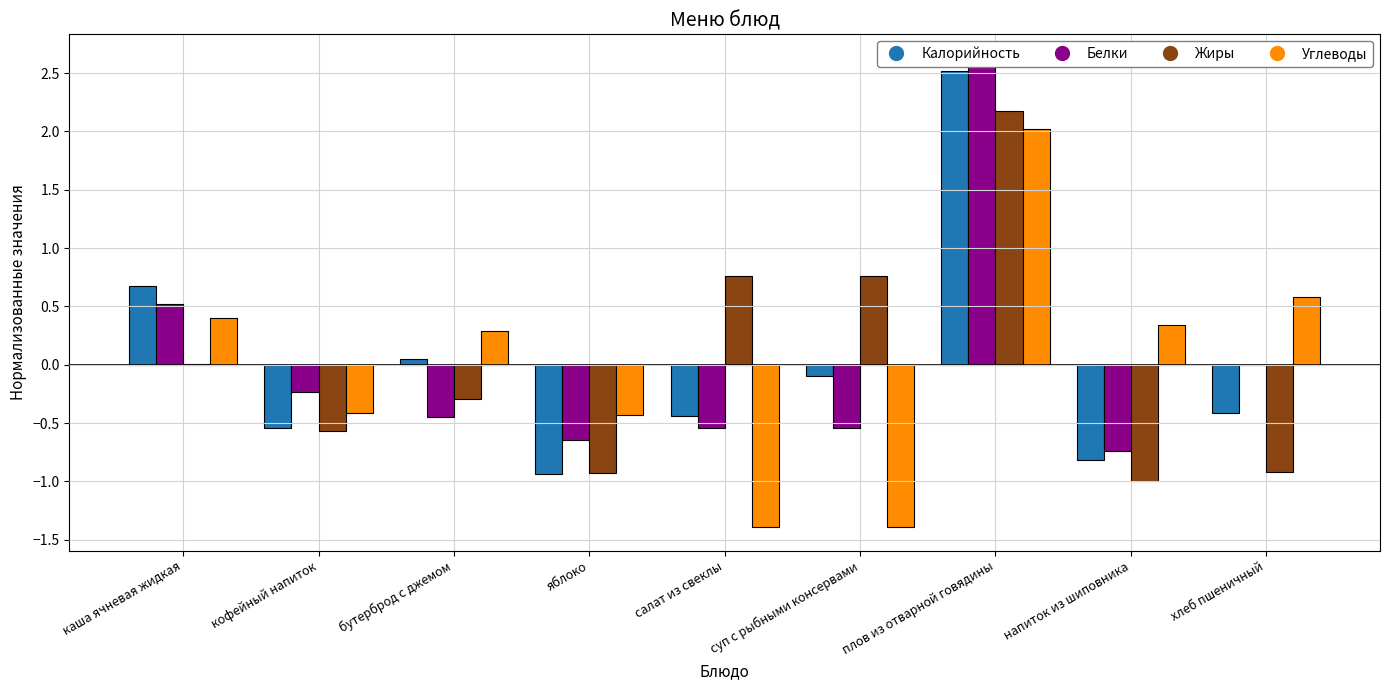

How many bars are there in total?

36